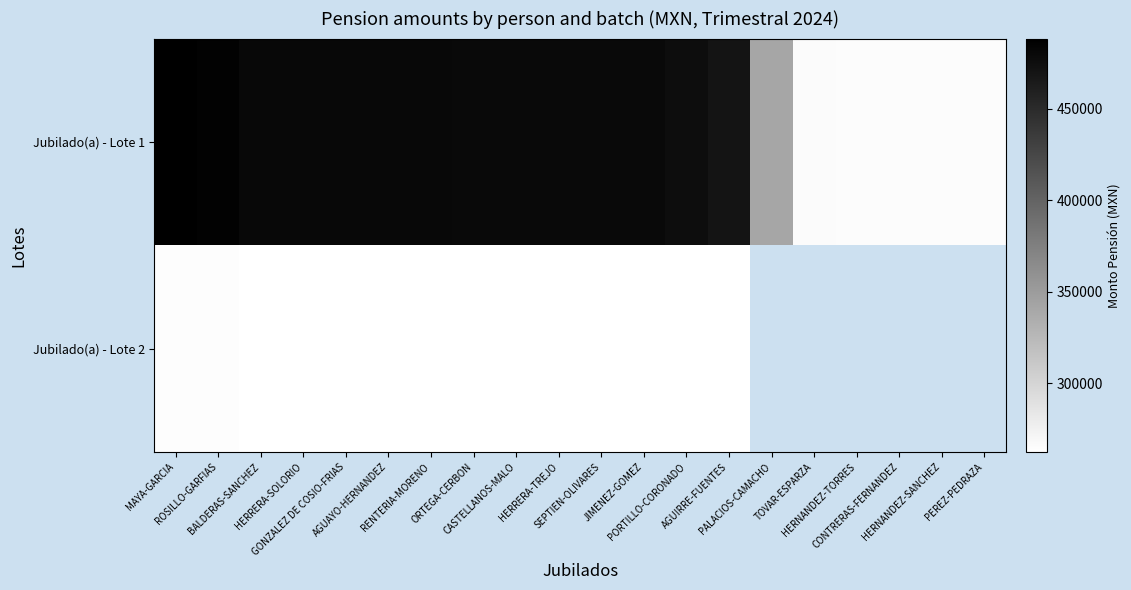

At which label is Jubilado(a) - Lote 1 closest to 376846?

PALACIOS-CAMACHO